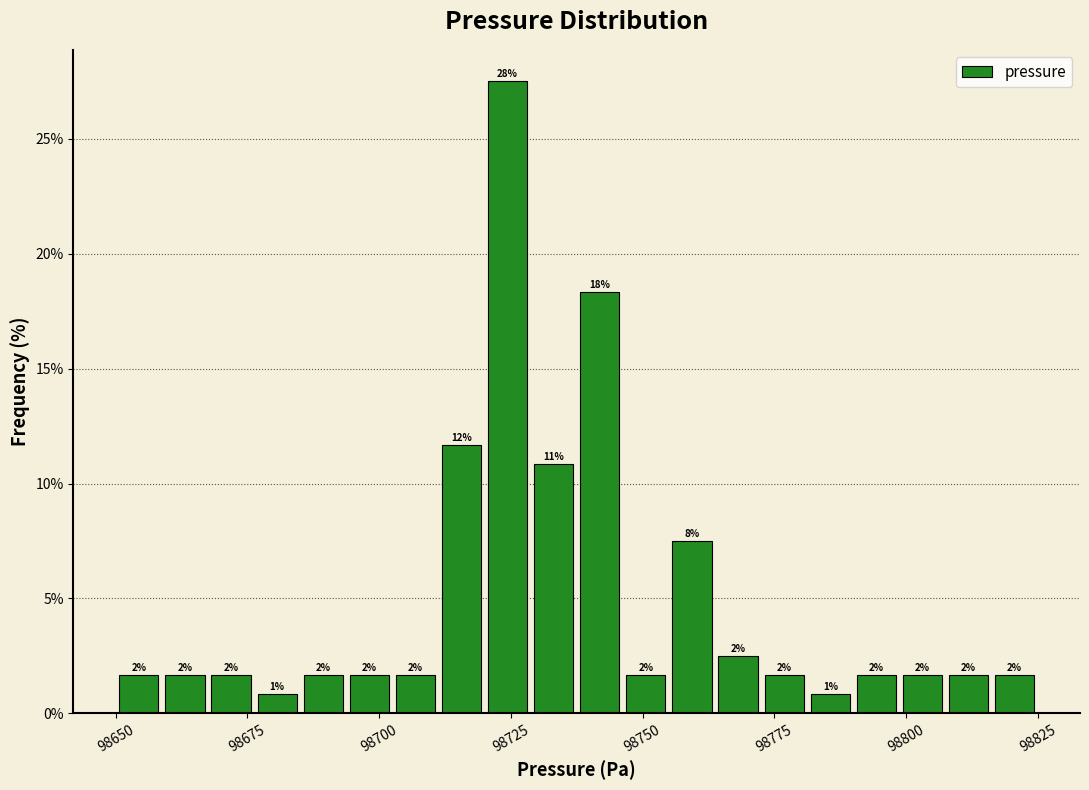

Around what value on the x-axis is the tallest bar? Give the approximate position of its centre, as read against the axis.

98725